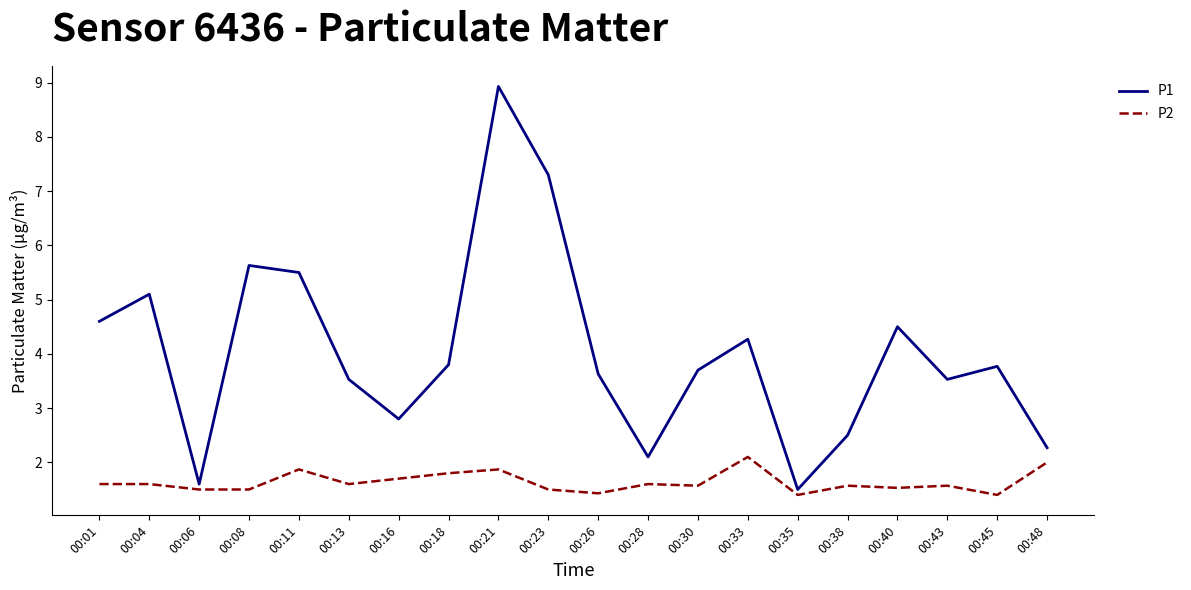

Count the number of data series in this chart.

2